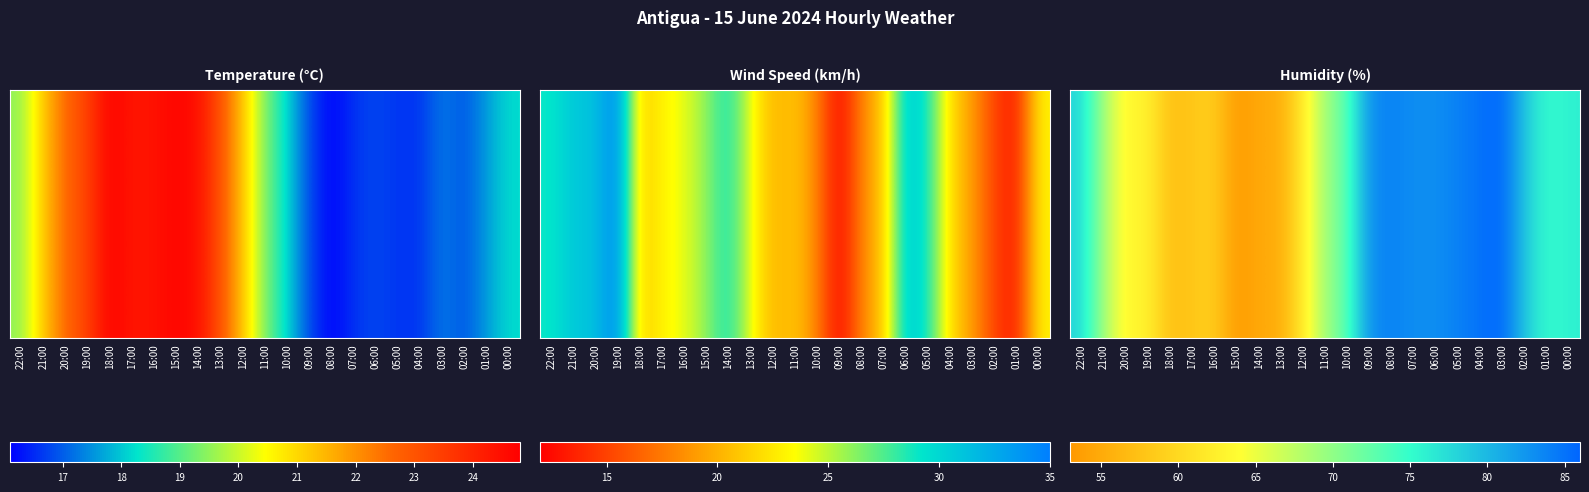

Is it true that the value at 18:00 is 18?

False